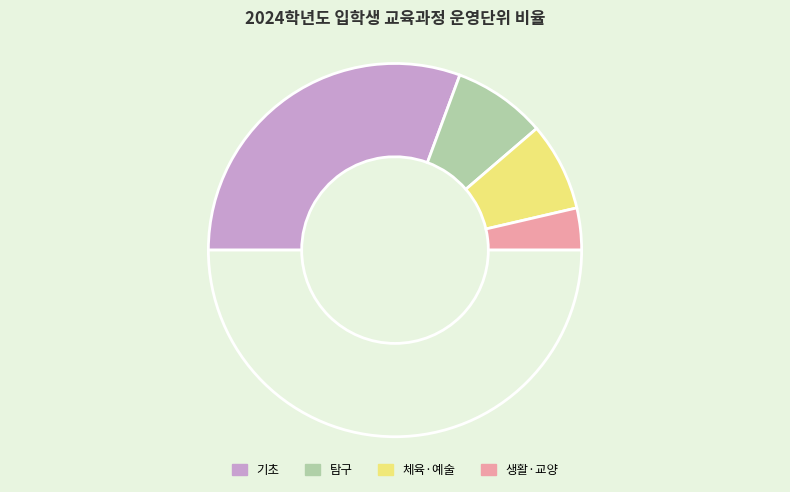

Does any single category account for the majority?

Yes